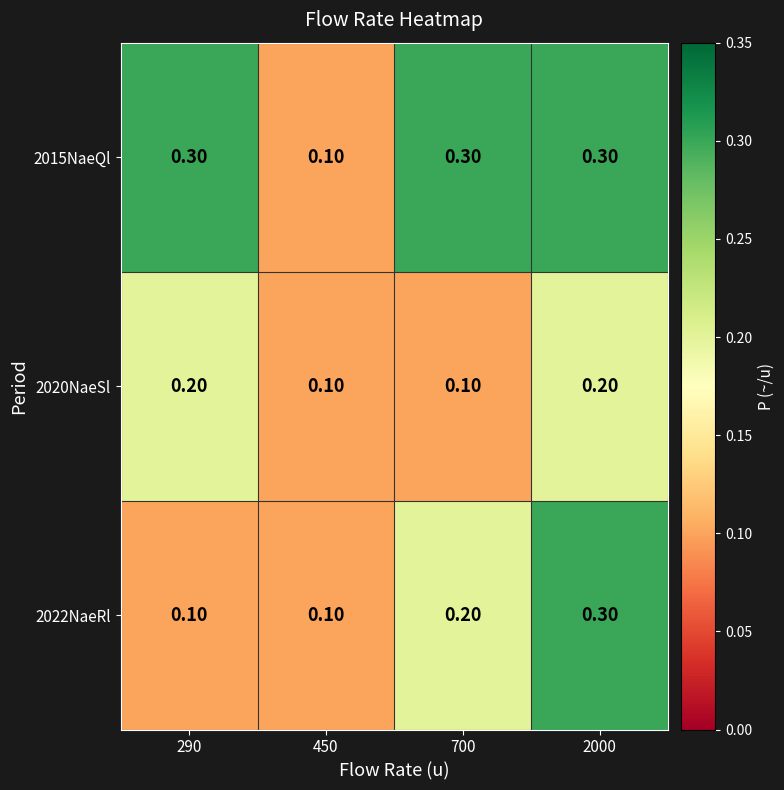

Between 290 and 2000, which series saw the biggest shift?

2022NaeRl